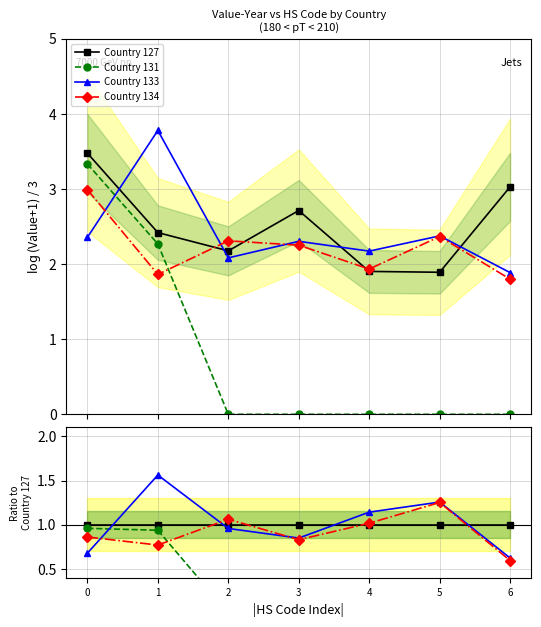

True or false: Country 127 has a value of 1.0 at 3.

True